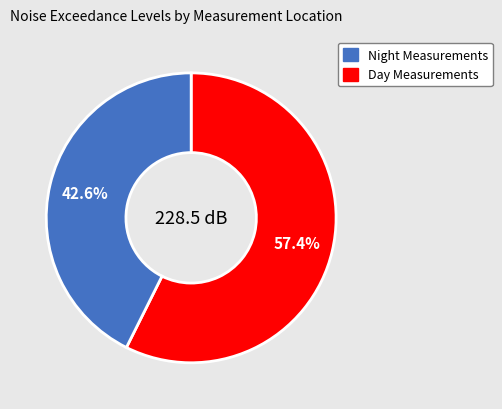

Is there a majority slice in this chart?

Yes